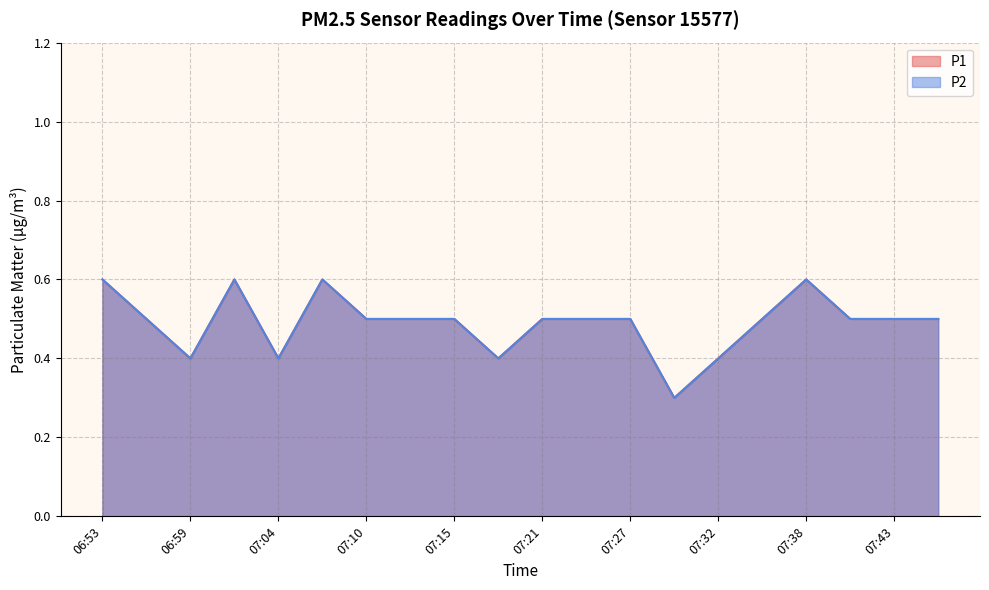

In P1, how many points are lower than both neighbors (excluding endpoints)?

4